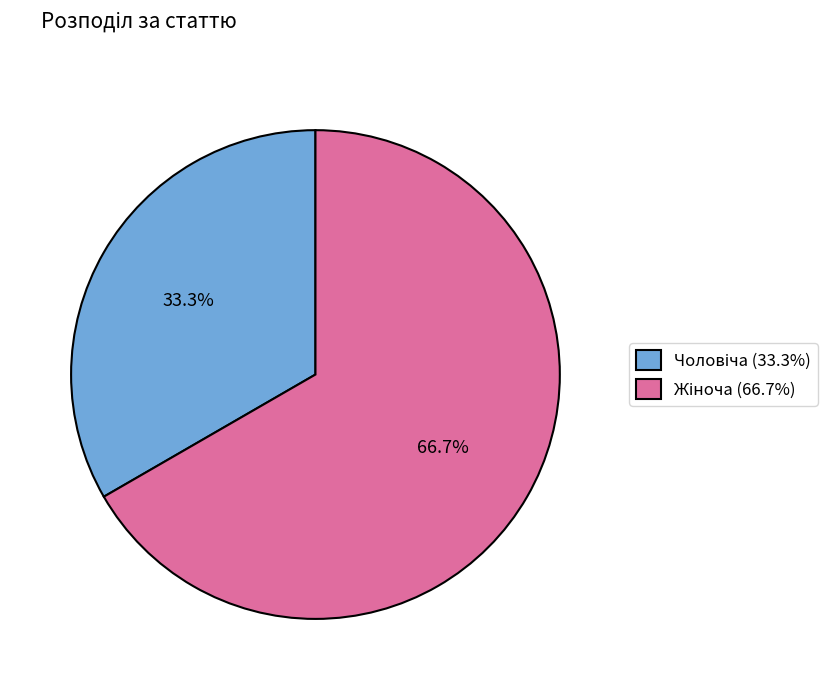

Is there any slice that represents more than half of the pie?

Yes